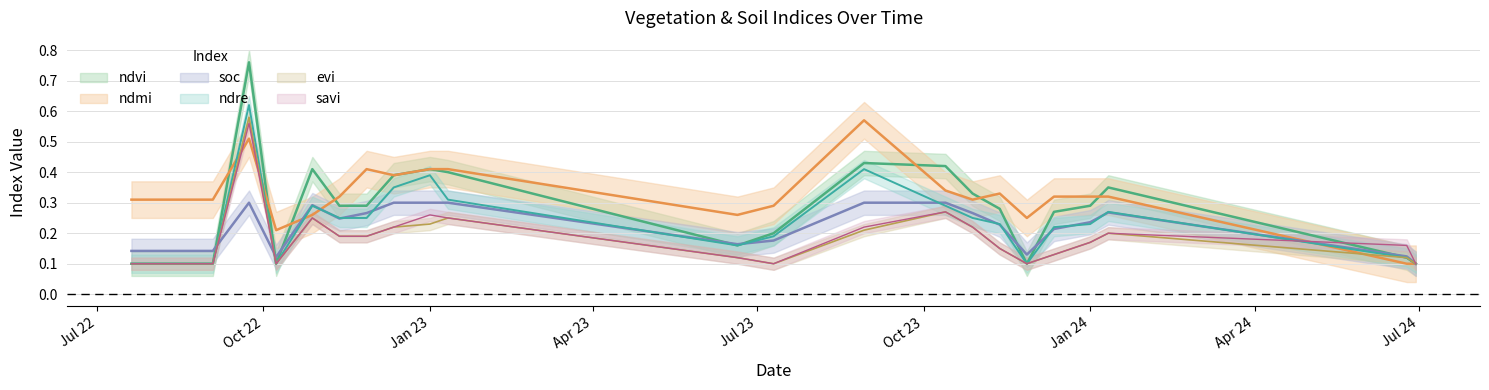

Rank the categories by savi value from highest to lowest.

23-09-2022, 13-10-2023, 01-01-2023, 28-10-2022, 11-01-2023, 12-12-2022, 29-08-2023, 28-10-2023, 11-01-2024, 12-11-2022, 27-11-2022, 01-01-2024, 24-06-2024, 12-11-2023, 12-12-2023, 20-06-2023, 20-07-2022, 03-09-2022, 08-10-2022, 10-07-2023, 27-11-2023, 29-06-2024